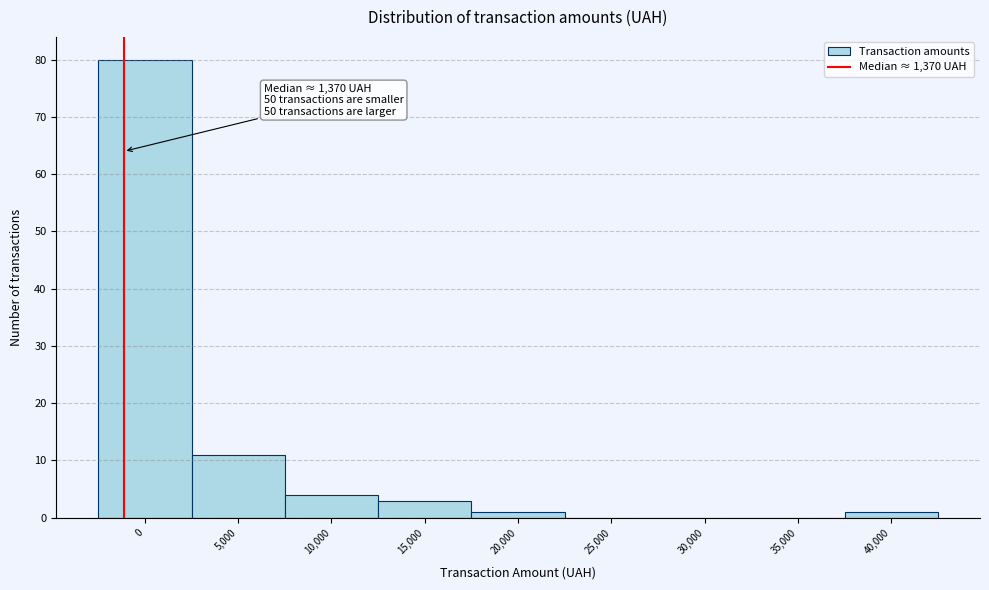

Reading right to left, transcribe all the data shown in this chart.

40,000=1	35,000=0	30,000=0	25,000=0	20,000=1	15,000=3	10,000=4	5,000=11	0=80